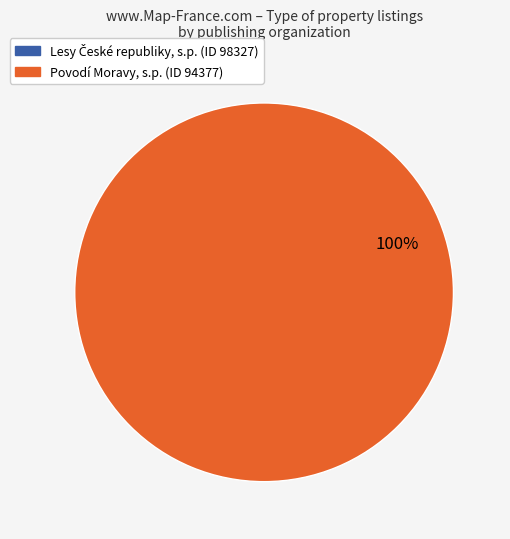

Is there any slice that represents more than half of the pie?

Yes